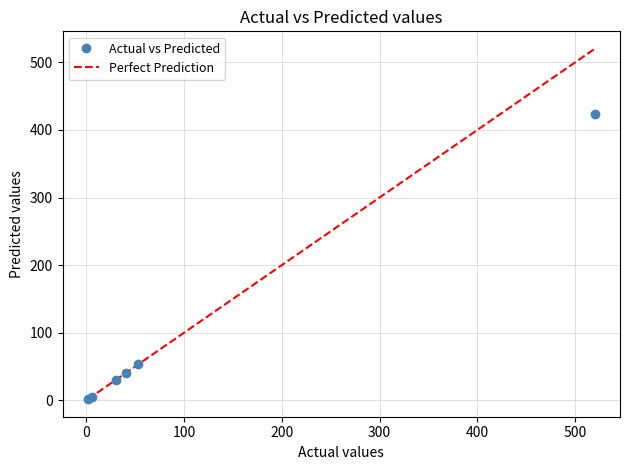

What Y value in the scatter plot is closest to 212?

53.1